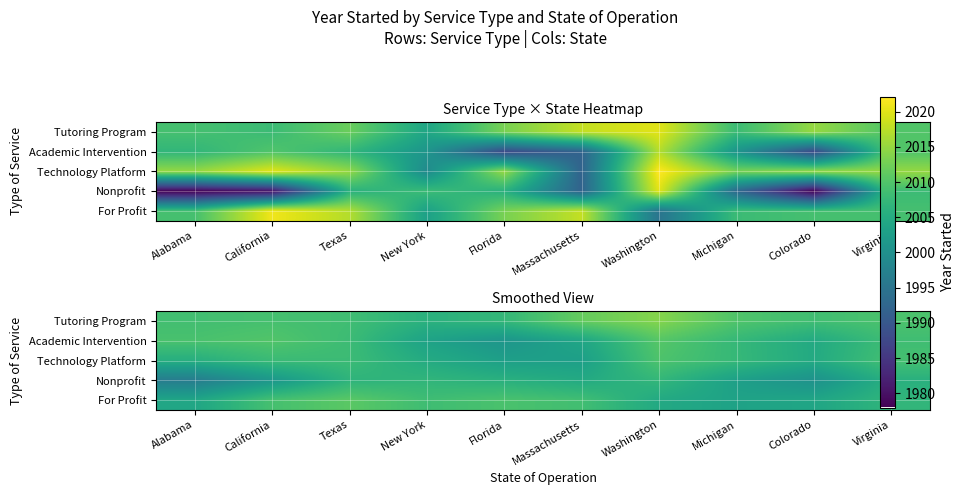

Is the value of Nonprofit at Virginia greater than the value of Technology Platform at Colorado?

Yes